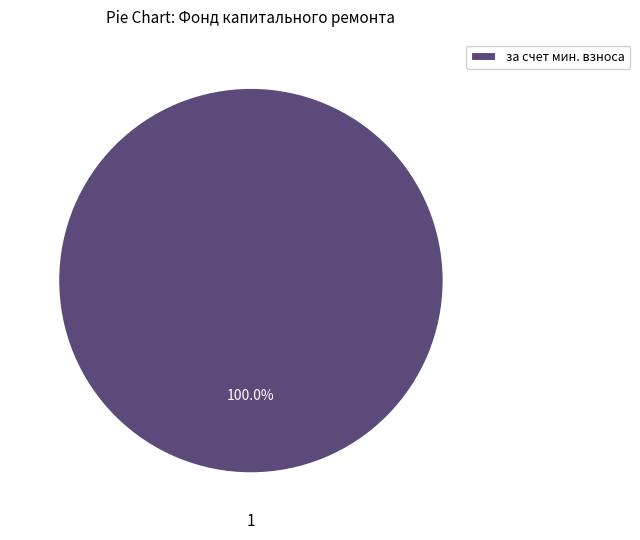

Is there any slice that represents more than half of the pie?

Yes